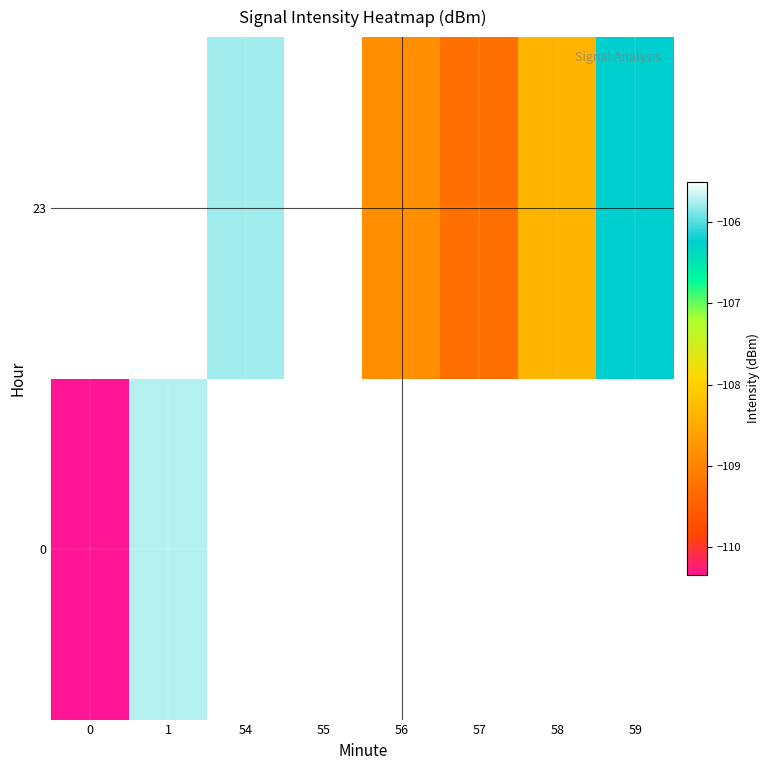

Which series changed the most between 54 and 57?

23